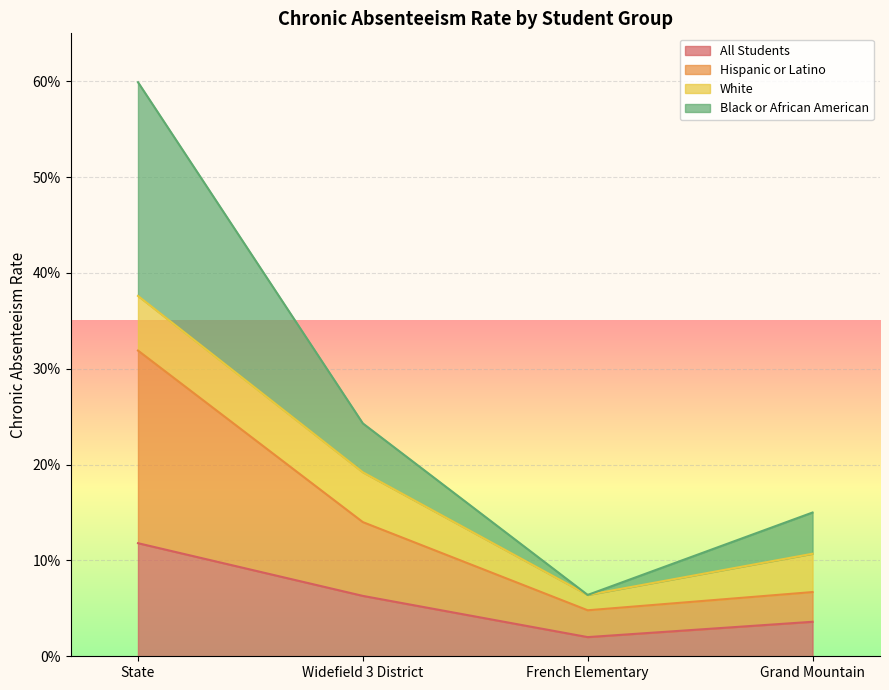

Which series has the largest range (max minus min)?

Black or African American